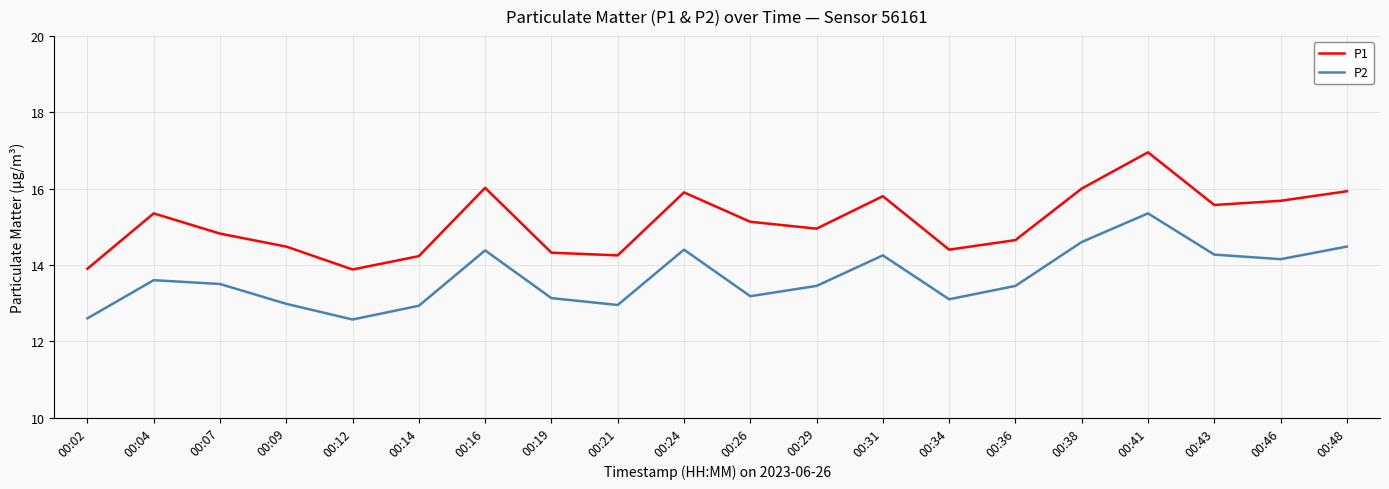

True or false: P1 has a value of 15.9 at 00:24.

True